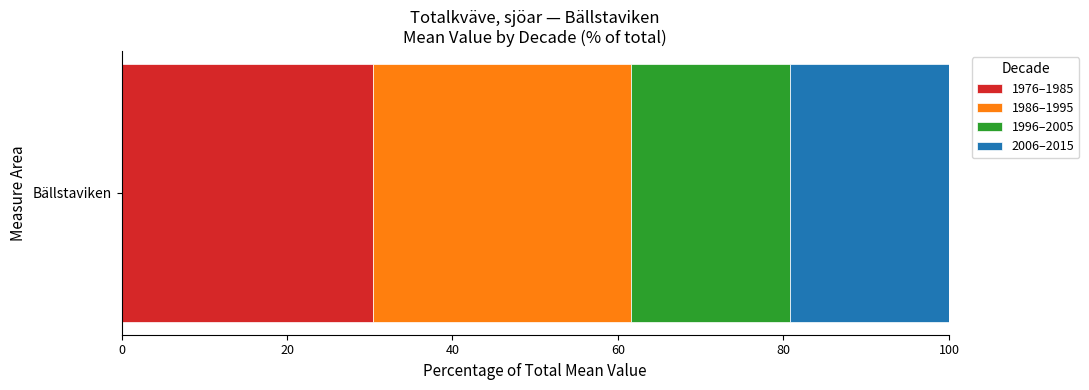

The 1976–1985 series shows 30.4 at Bällstaviken. True or false?

True